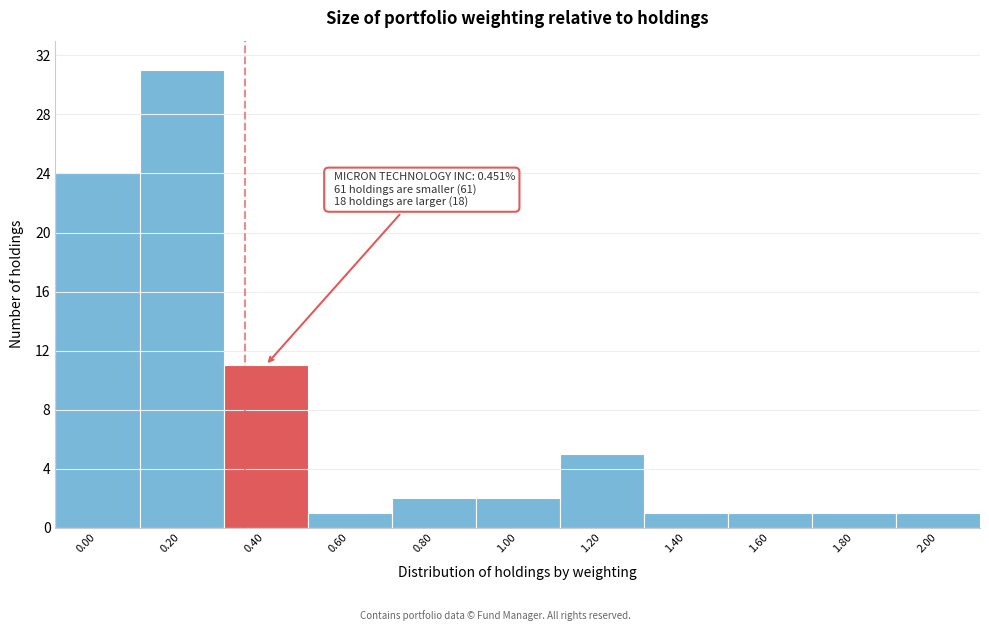

Reading left to right, transcribe all the data shown in this chart.

24	31	11	1	2	2	5	1	1	1	1